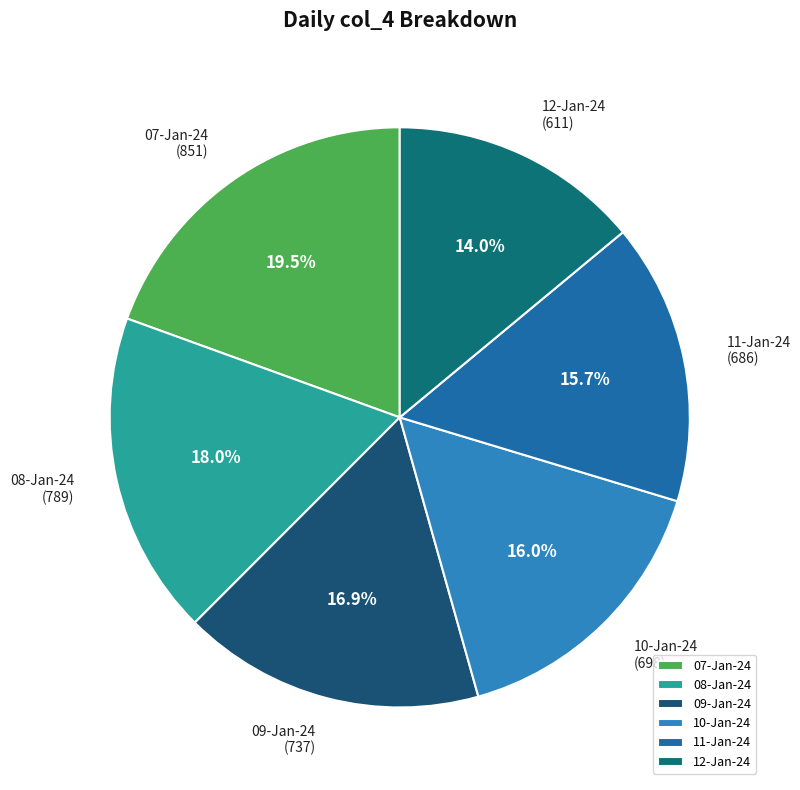

Approximately how many times larger is the value at 09-Jan-24 compared to 10-Jan-24?

1.1